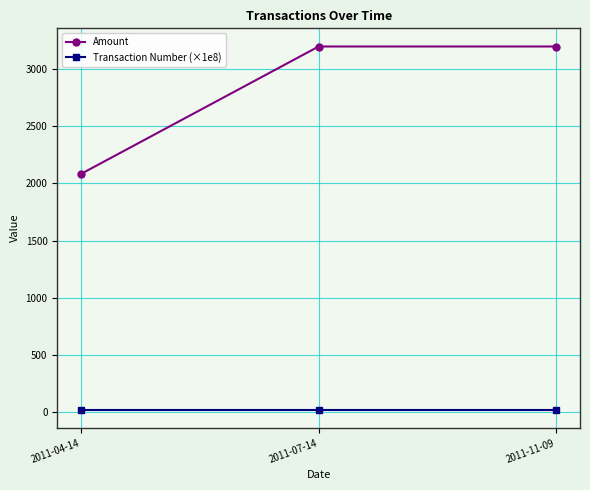

List the series in order of their overall mean, lowest first.

Transaction Number (×1e8), Amount